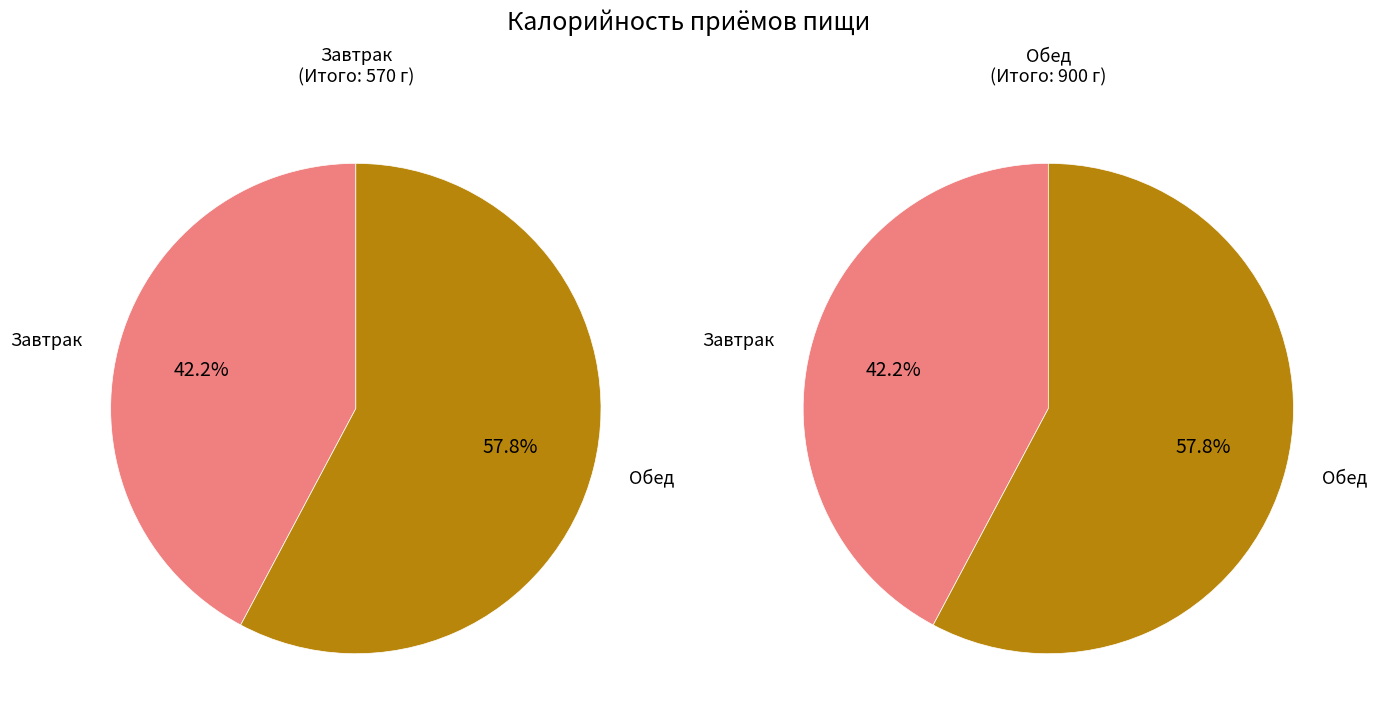

Does Завтрак represent more than half of the total?

No